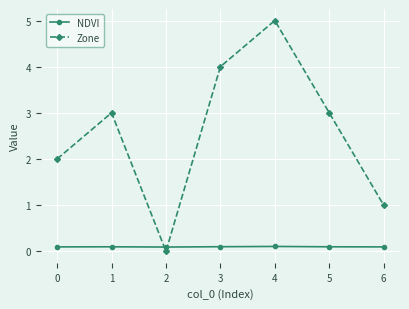

How many series are shown in this chart?

2